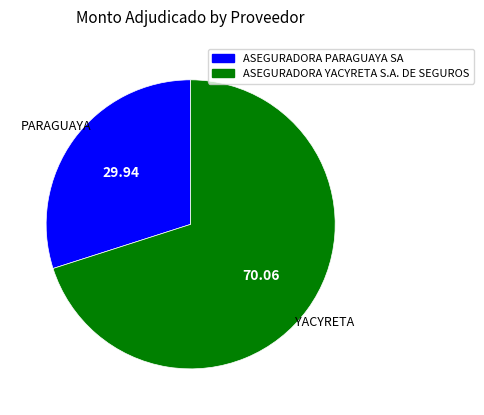

Count the number of slices in the pie.

2